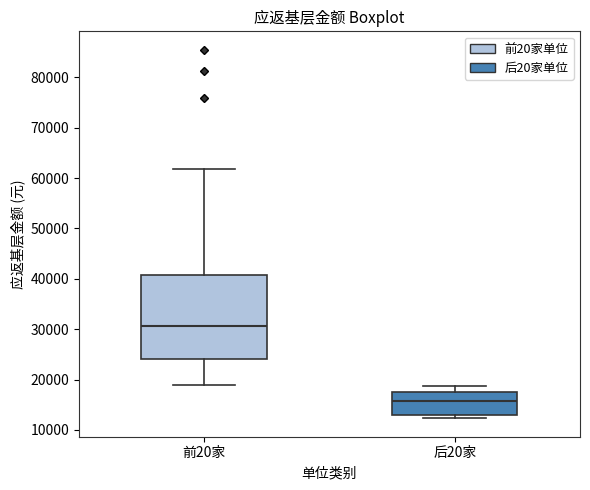

Which box is the tallest, from its lower edge to its upper edge?

前20家